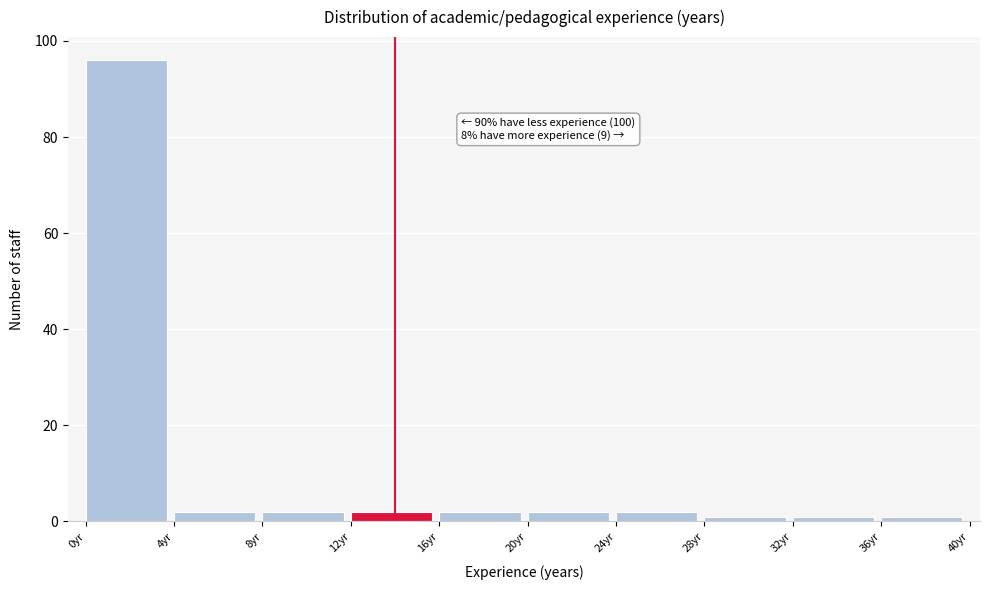

Over which range of the x-axis is the bar tallest?

0 to 4